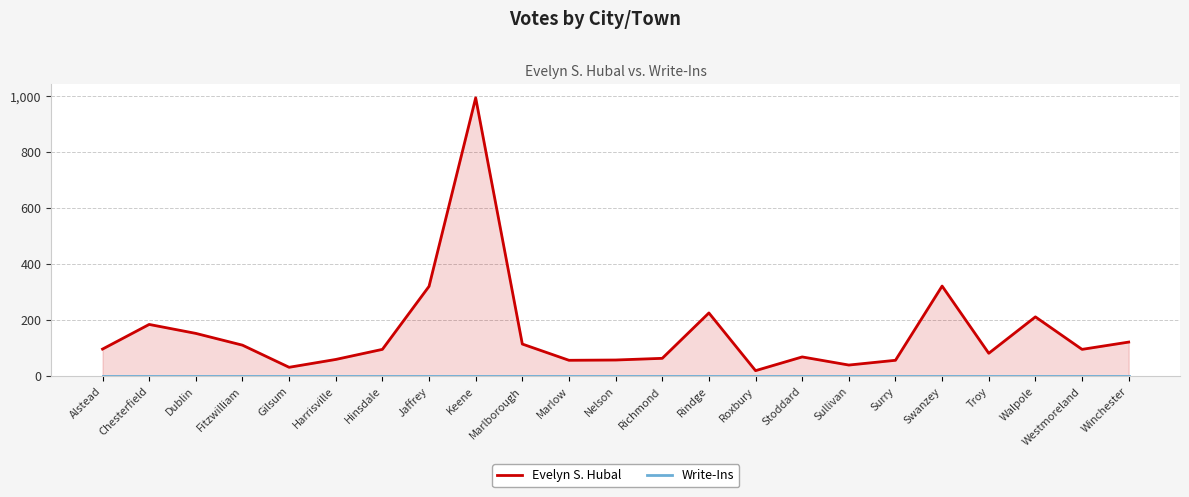

What is the sum of all Evelyn S. Hubal values?

3566